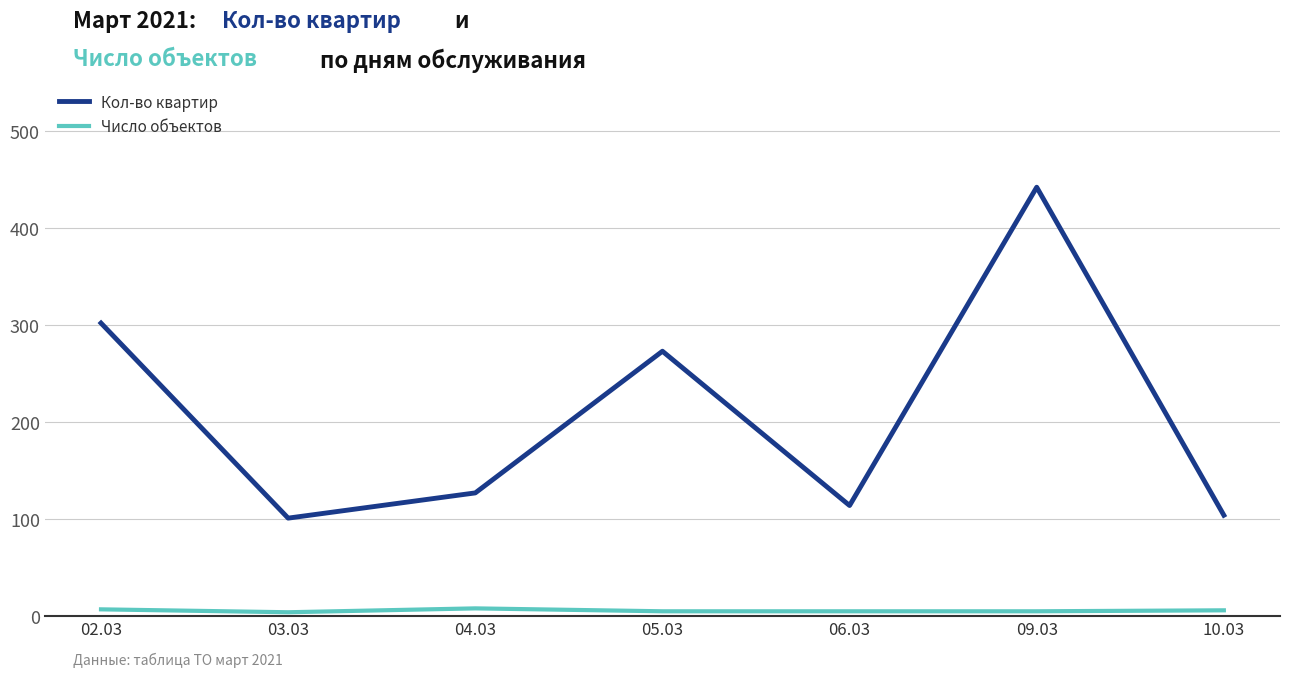

True or false: Кол-во квартир and Число объектов cross at least once.

False